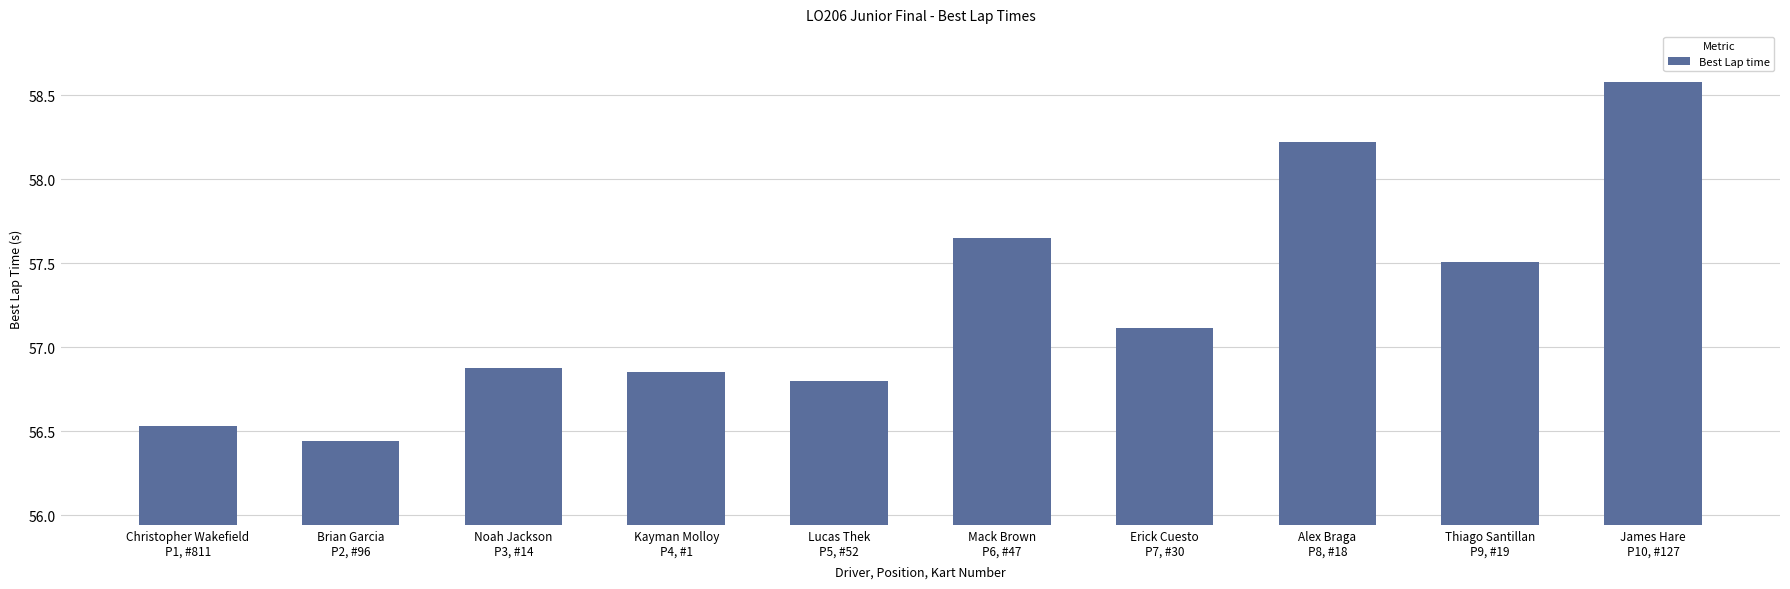

Rank the categories by value from highest to lowest.

James Hare
P10, #127, Alex Braga
P8, #18, Mack Brown
P6, #47, Thiago Santillan
P9, #19, Erick Cuesto
P7, #30, Noah Jackson
P3, #14, Kayman Molloy
P4, #1, Lucas Thek
P5, #52, Christopher Wakefield
P1, #811, Brian Garcia
P2, #96